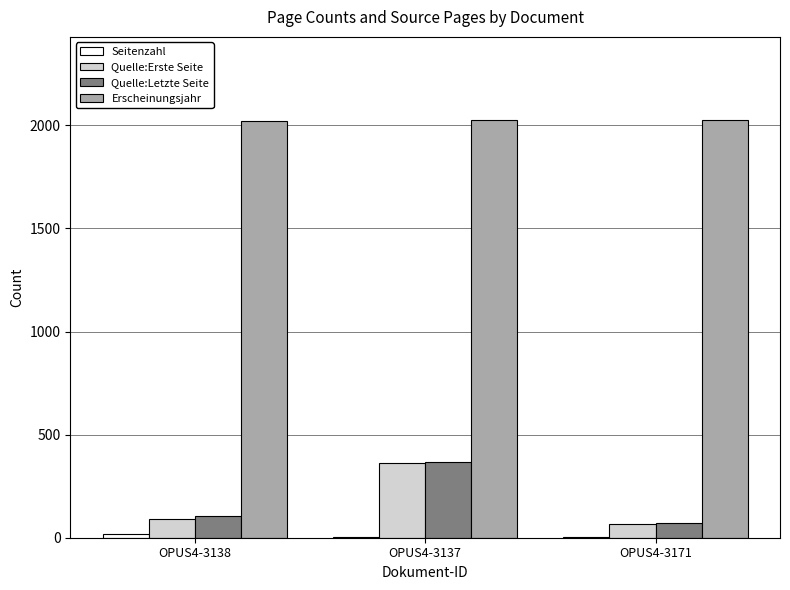

Read the Erscheinungsjahr value at OPUS4-3171.

2024